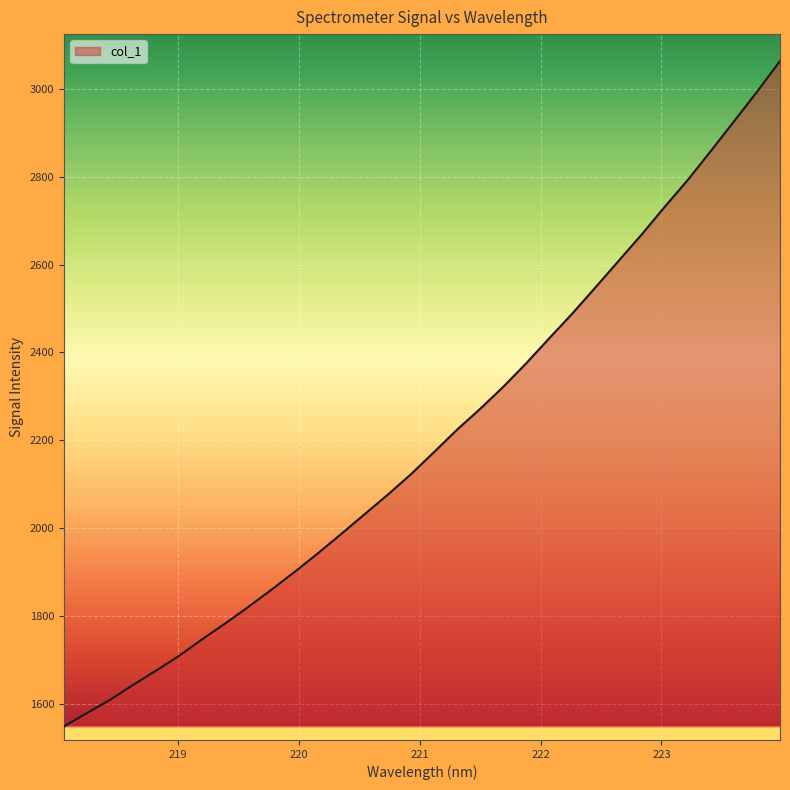

How many series are shown in this chart?

1